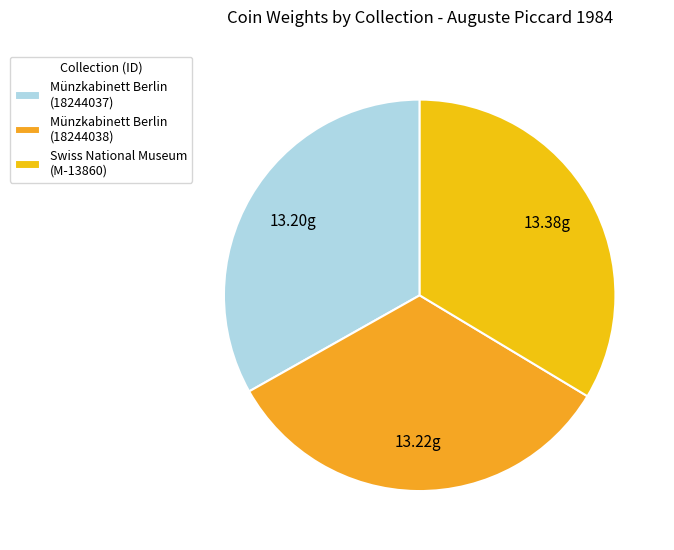

Which category has the biggest portion of the pie?

Swiss National Museum (M-13860)